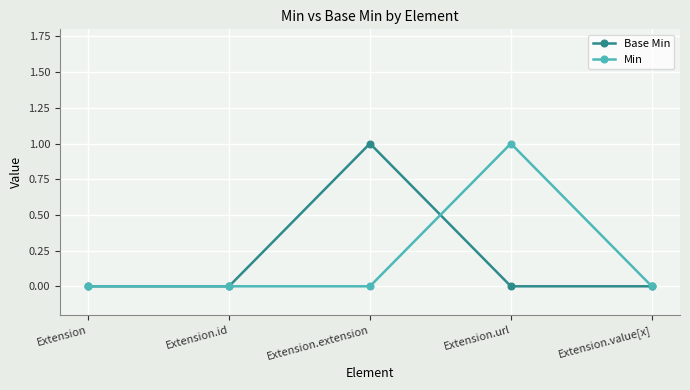

What position from the right is Extension.url?

2